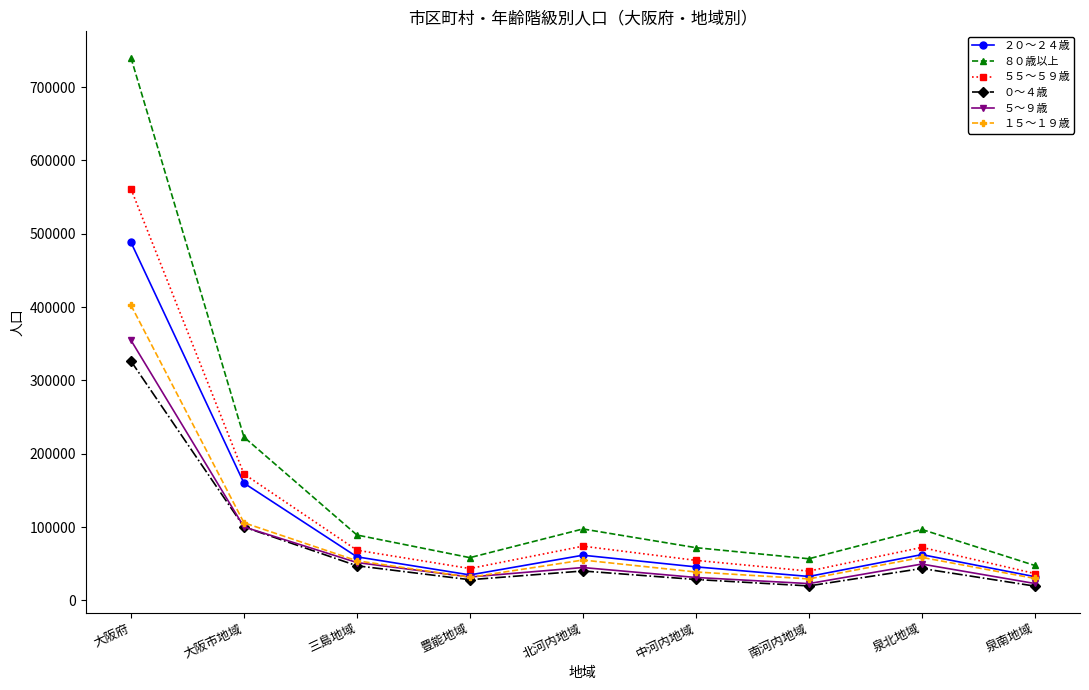

Between 中河内地域 and 南河内地域, which series saw the biggest shift?

８０歳以上